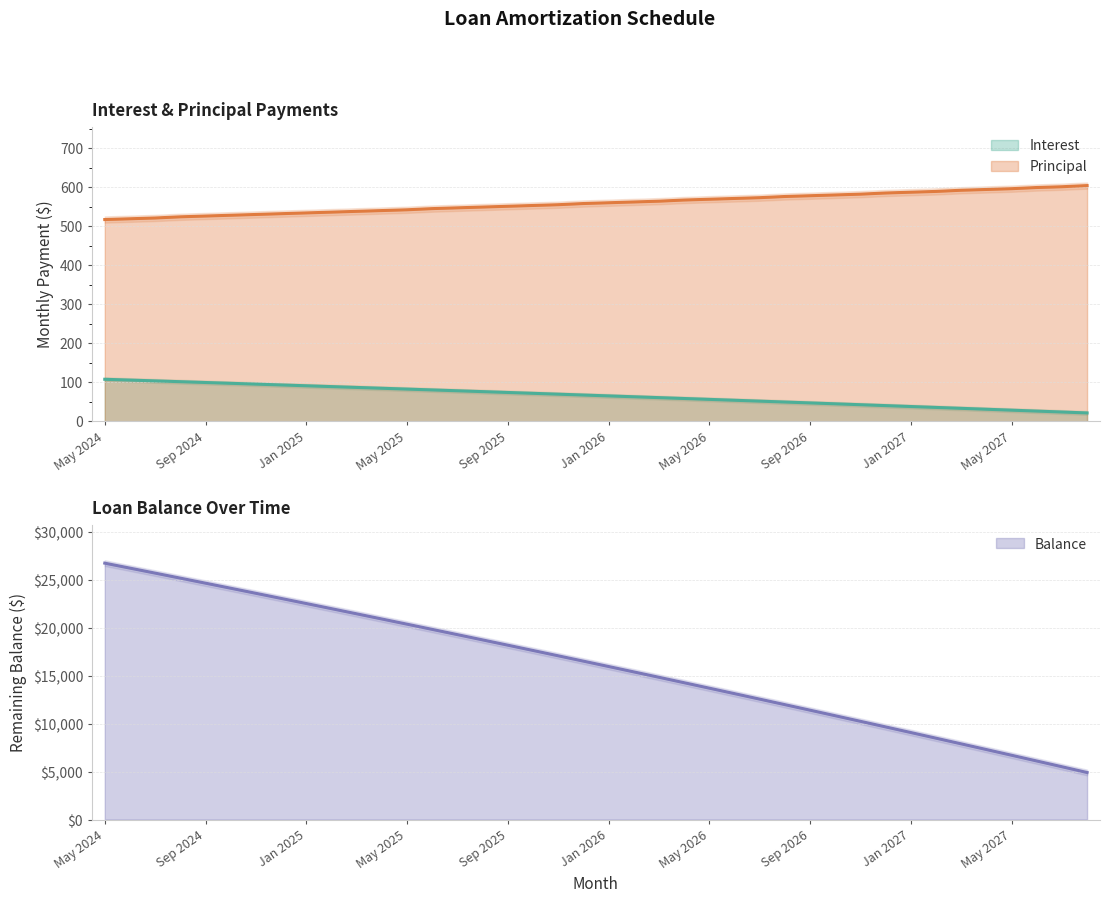

At which label does Principal reach its peak?

Aug 2027